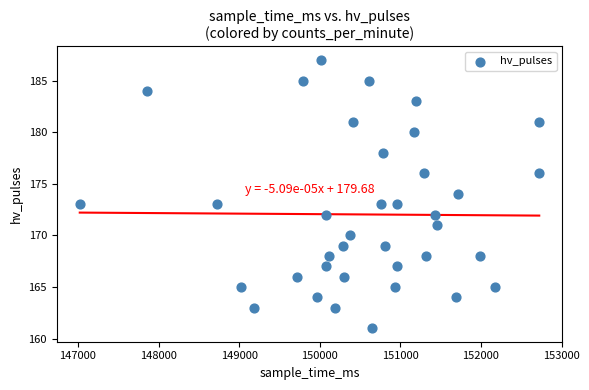

What is the range of X values (max minus min)?

5701